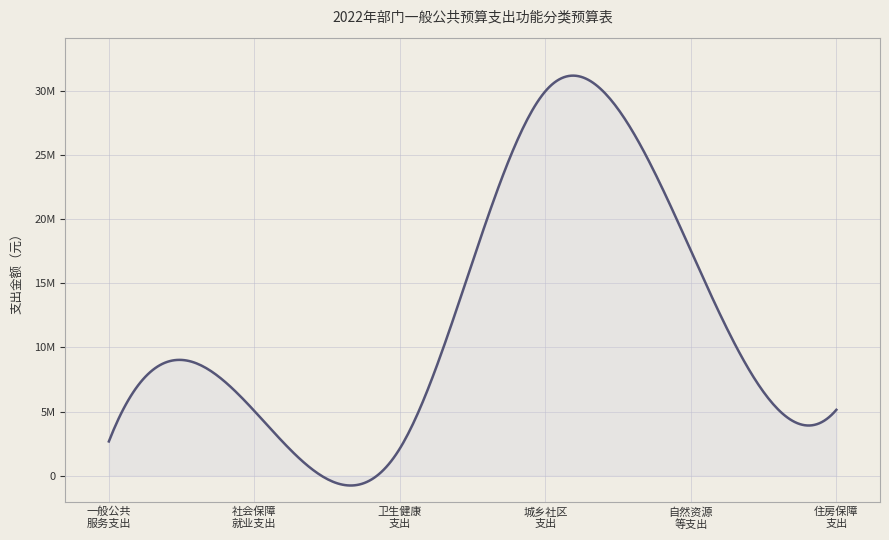

What is the label of the 2nd point from the left?

社会保障和就业支出